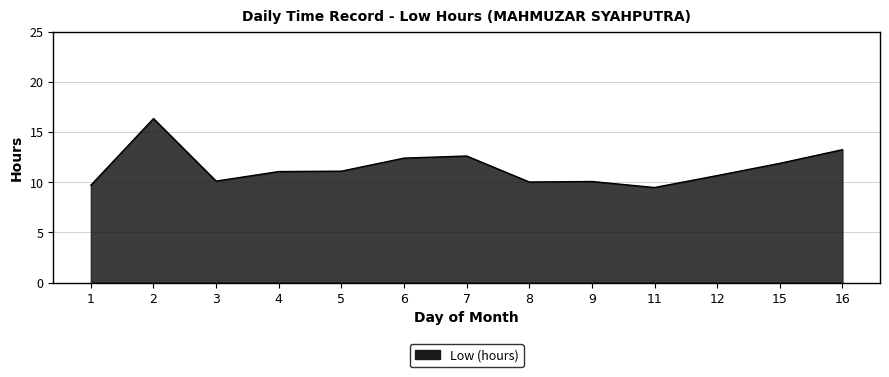

The value at 1 is 9.7. True or false?

True